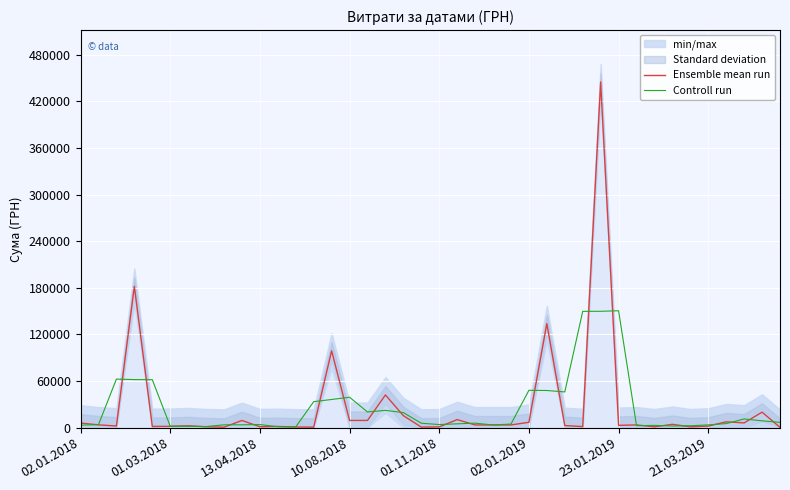

What is the difference between the Controll run values at 38 and 21?

3871.6